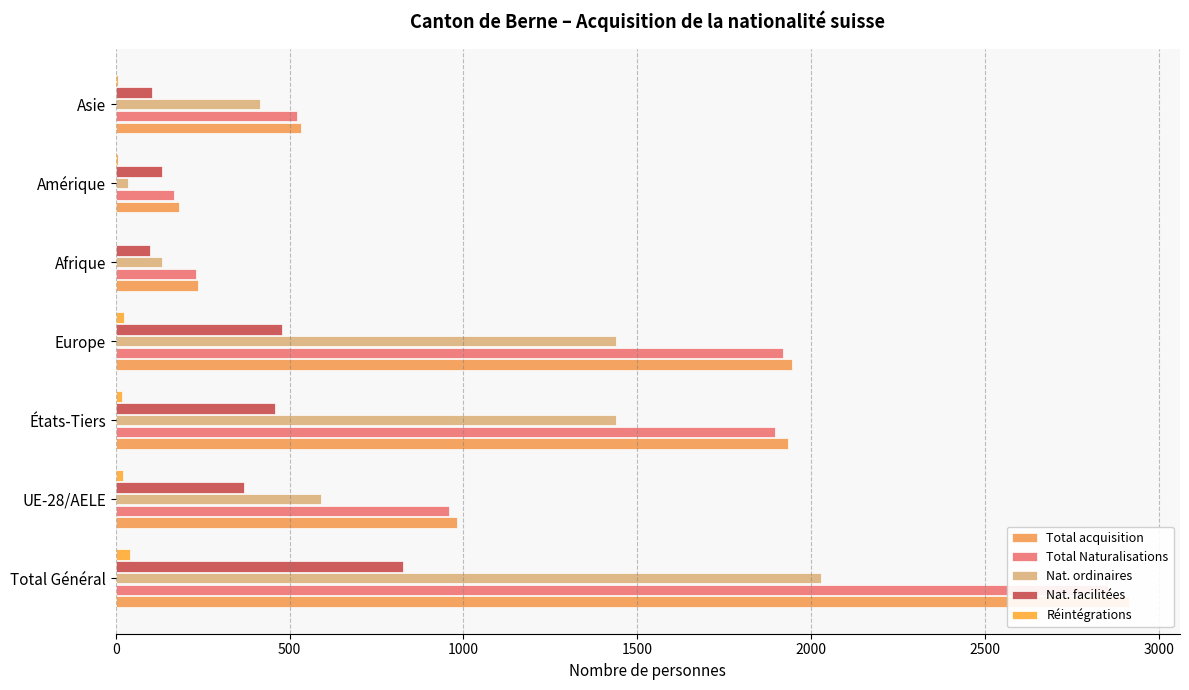

What is the greatest value displayed?

2915